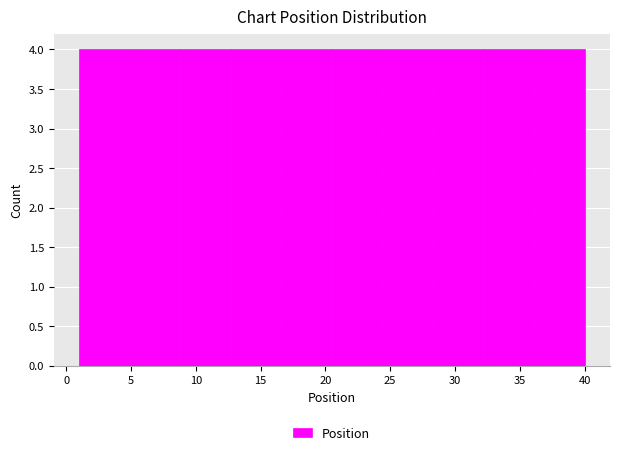

Reading left to right, list every bar in this chart as the range it spans on the x-axis followed by its height. Neither the bar edges nor the heights are printed on the chart, so give them approximately, as read against the axes.

1.0 to 4.9: 4
4.9 to 8.8: 4
8.8 to 12.7: 4
12.7 to 16.6: 4
16.6 to 20.5: 4
20.5 to 24.4: 4
24.4 to 28.3: 4
28.3 to 32.2: 4
32.2 to 36.1: 4
36.1 to 40.0: 4